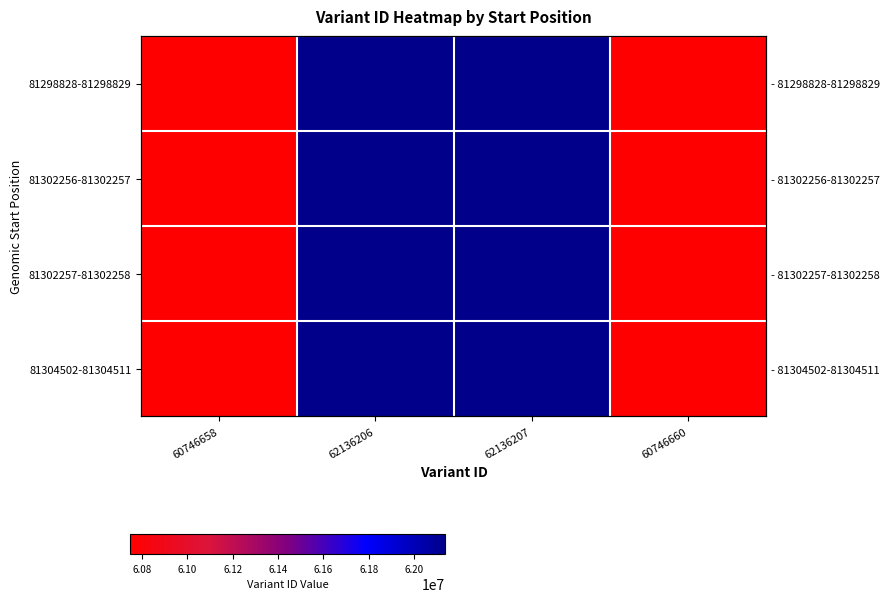

At how many categories does at least one series exceed 61802579?

2